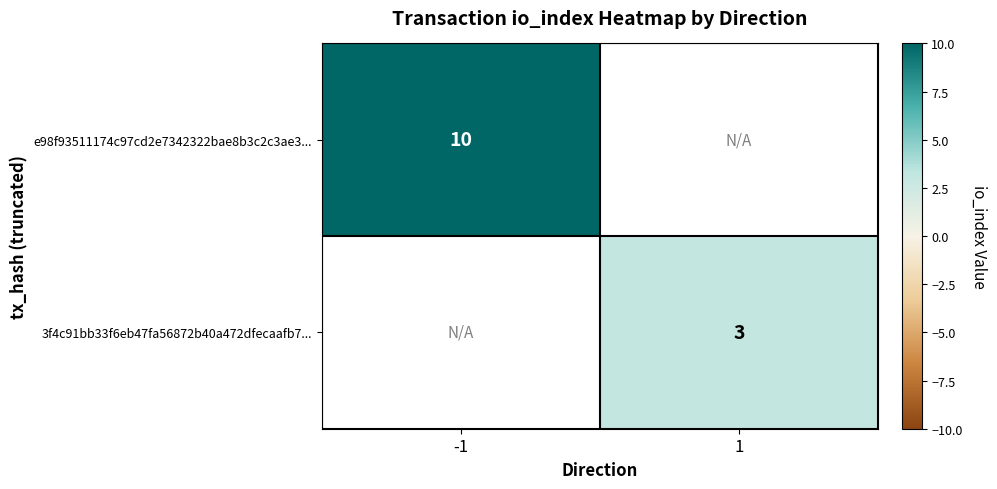

The e98f93511174c97cd2e7342322bae8b3c2c3ae3... series shows 17 at -1. True or false?

False